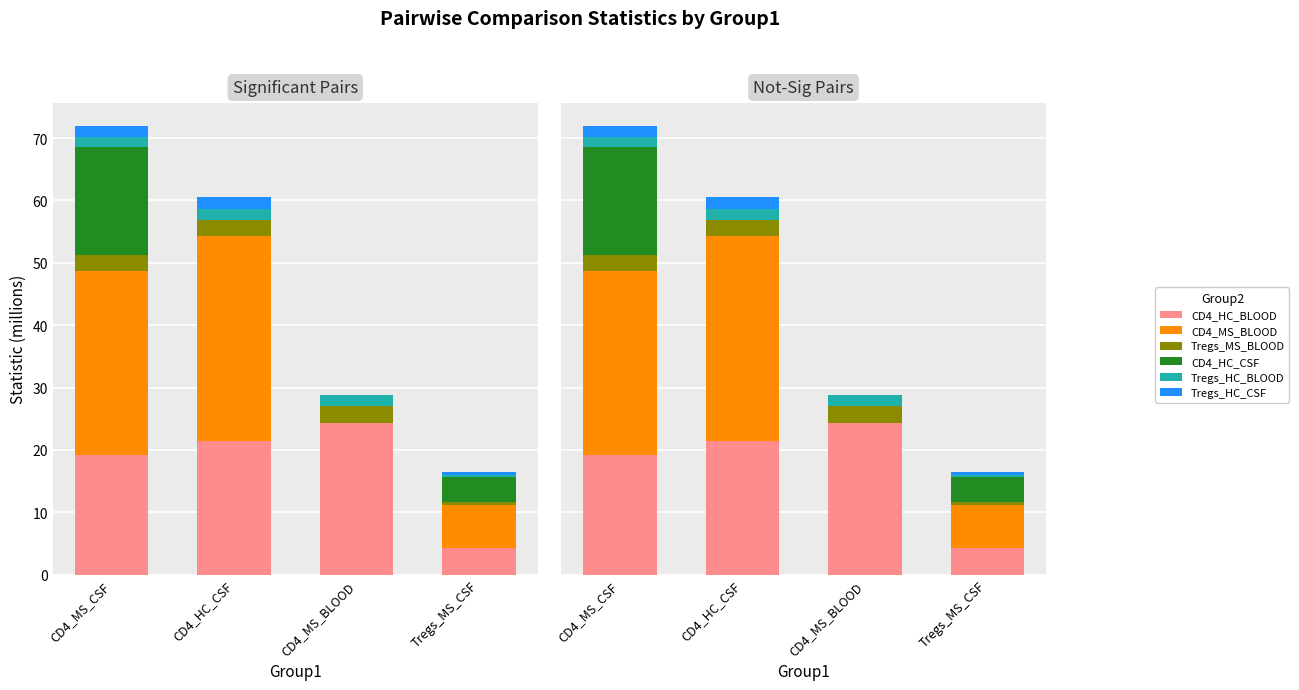

How many values in the CD4_HC_CSF series exceed 3?

2